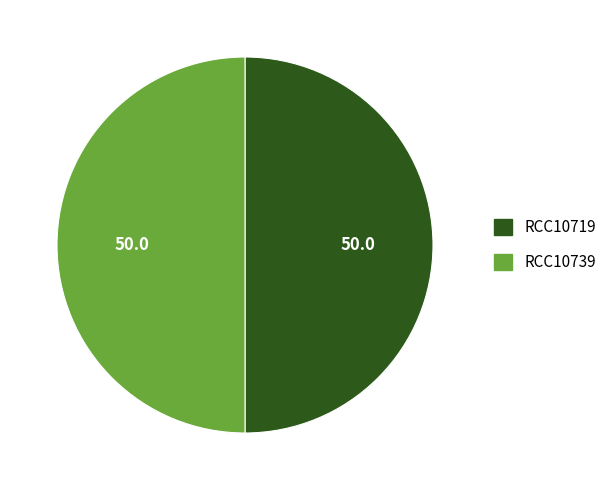

The RCC10719 slice represents 43% of the pie. True or false?

False